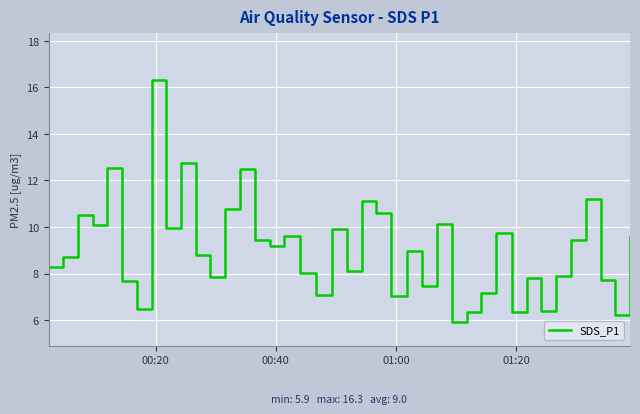

What is the minimum value shown in the chart?

5.9